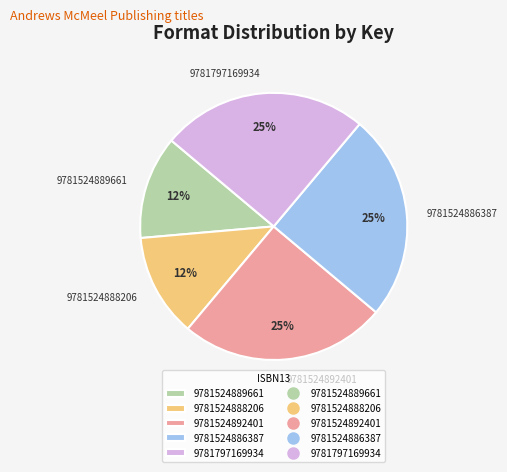

Does any single category account for the majority?

No